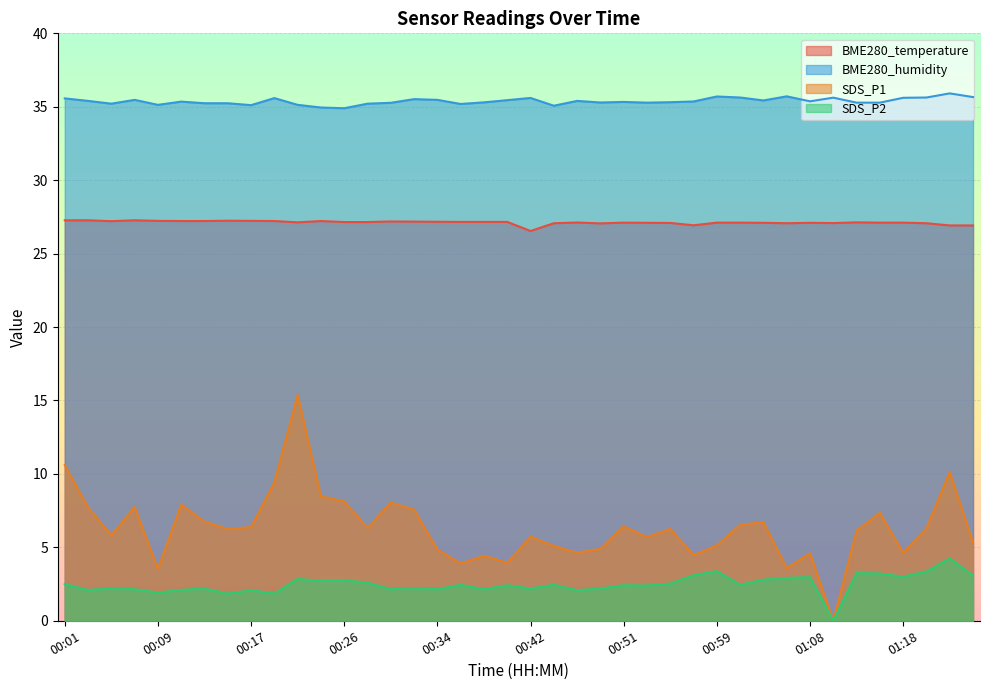

What is the minimum value for BME280_temperature?

26.5